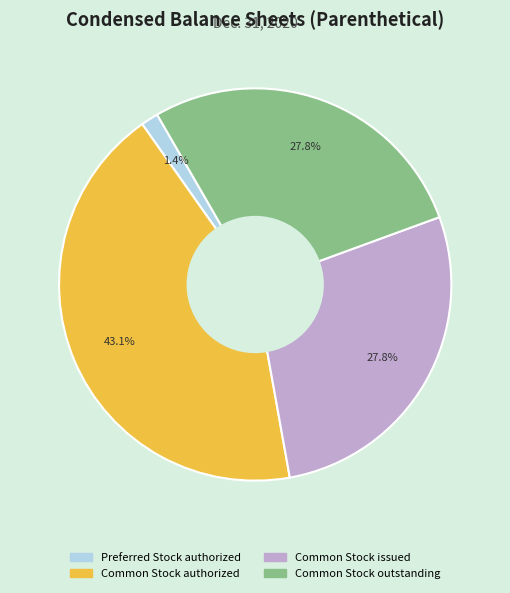

How many slices are in this pie chart?

4